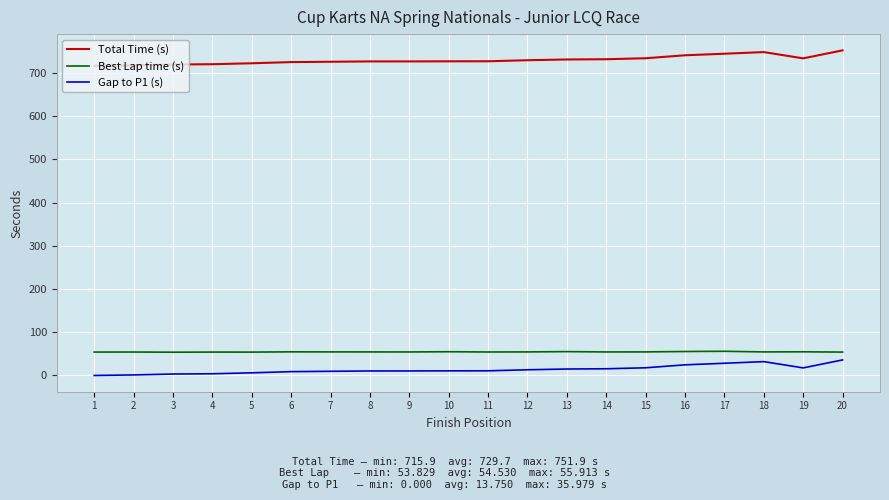

What is the difference between the maximum and minimum values in the Gap to P1 (s) series?

36.0